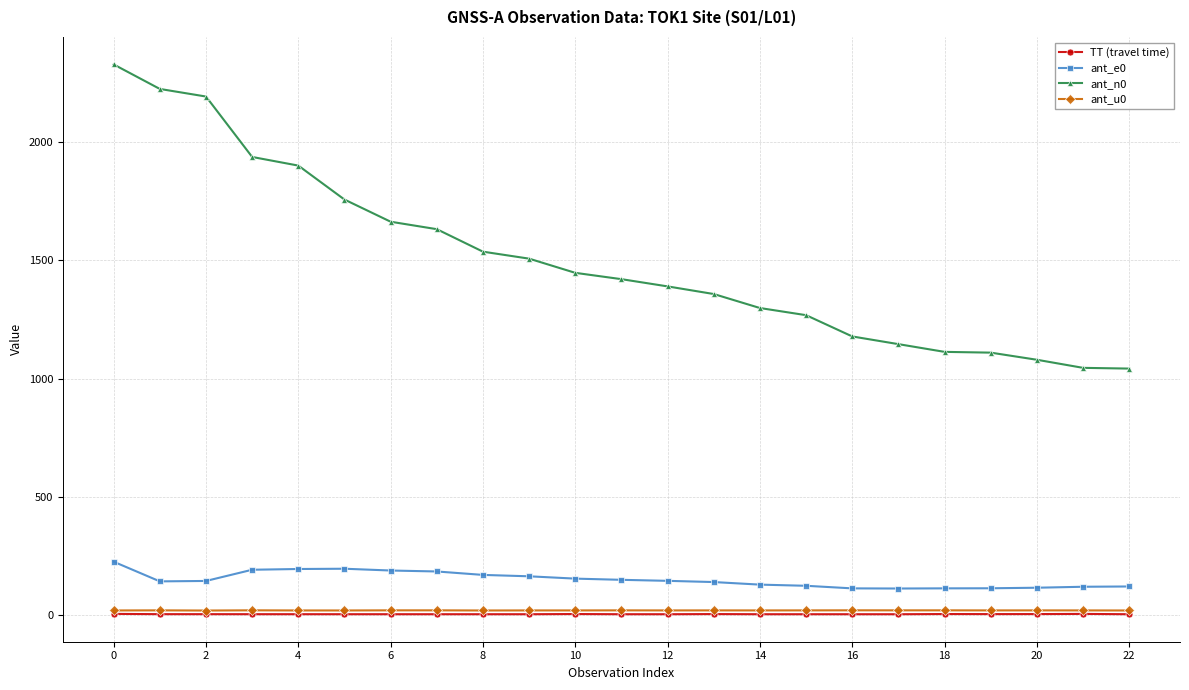

True or false: ant_e0 has more than 0 interior local peaks.

True